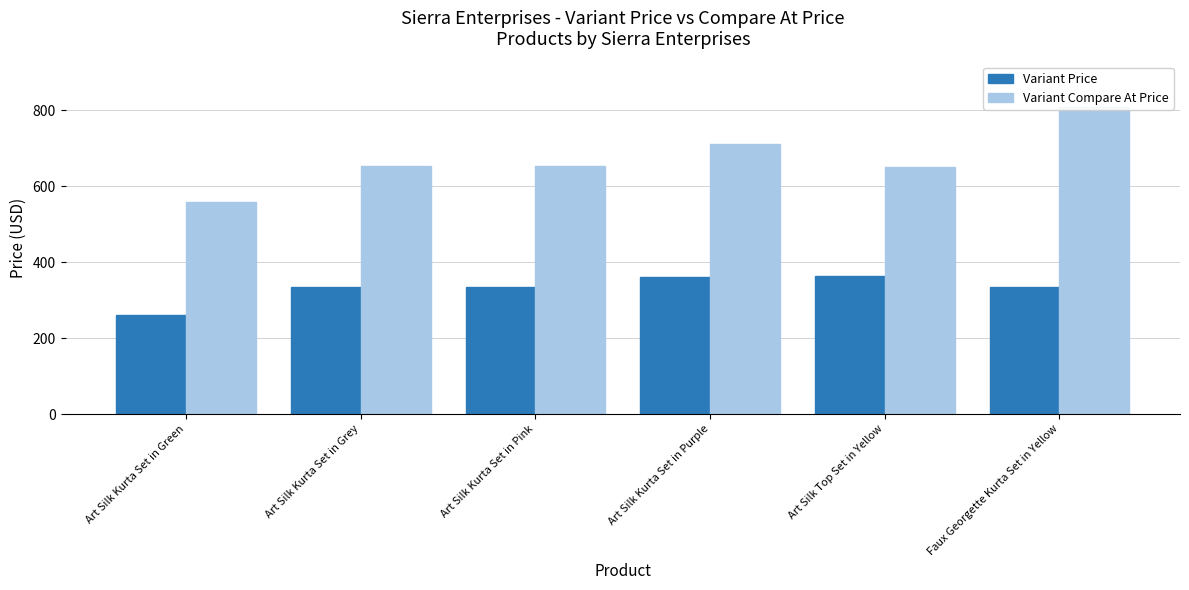

Are the bars grouped side by side (vs. stacked)?

Yes